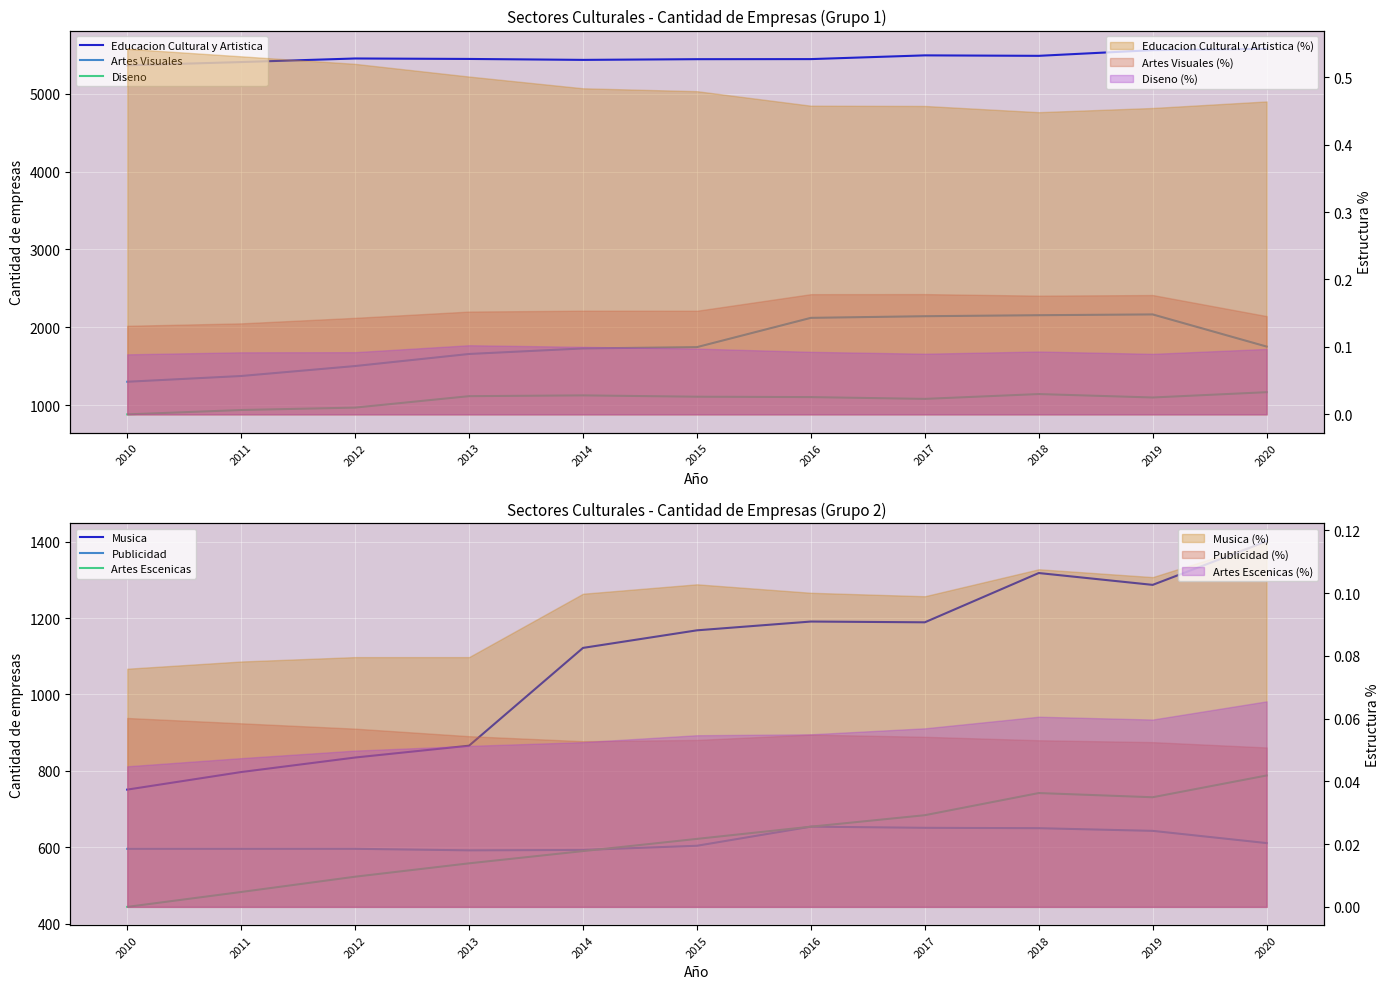

At which label does Diseno reach its peak?

2020